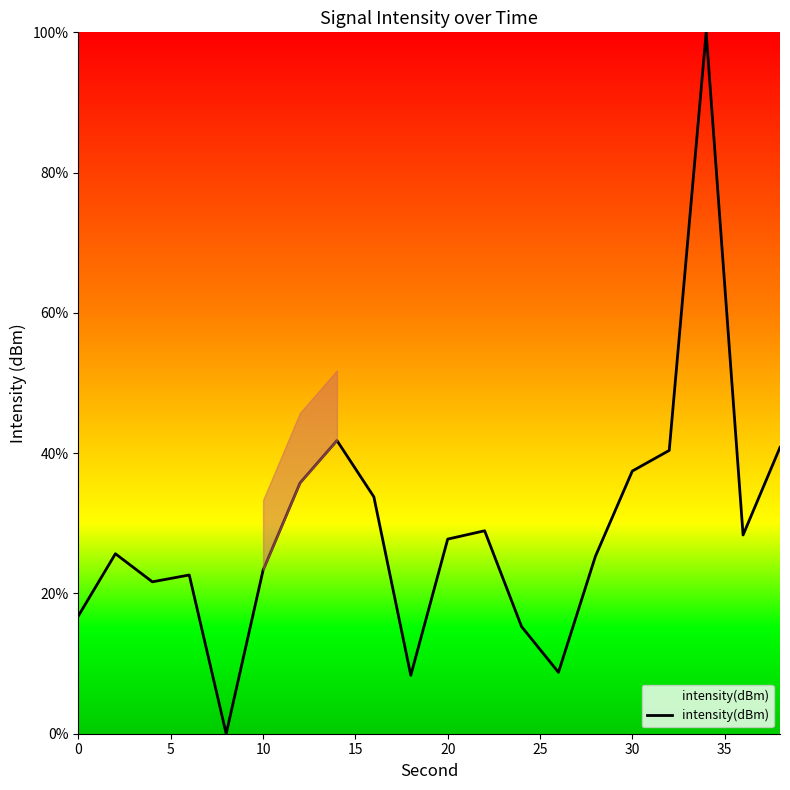

What is the difference between the maximum and minimum values?

100.0